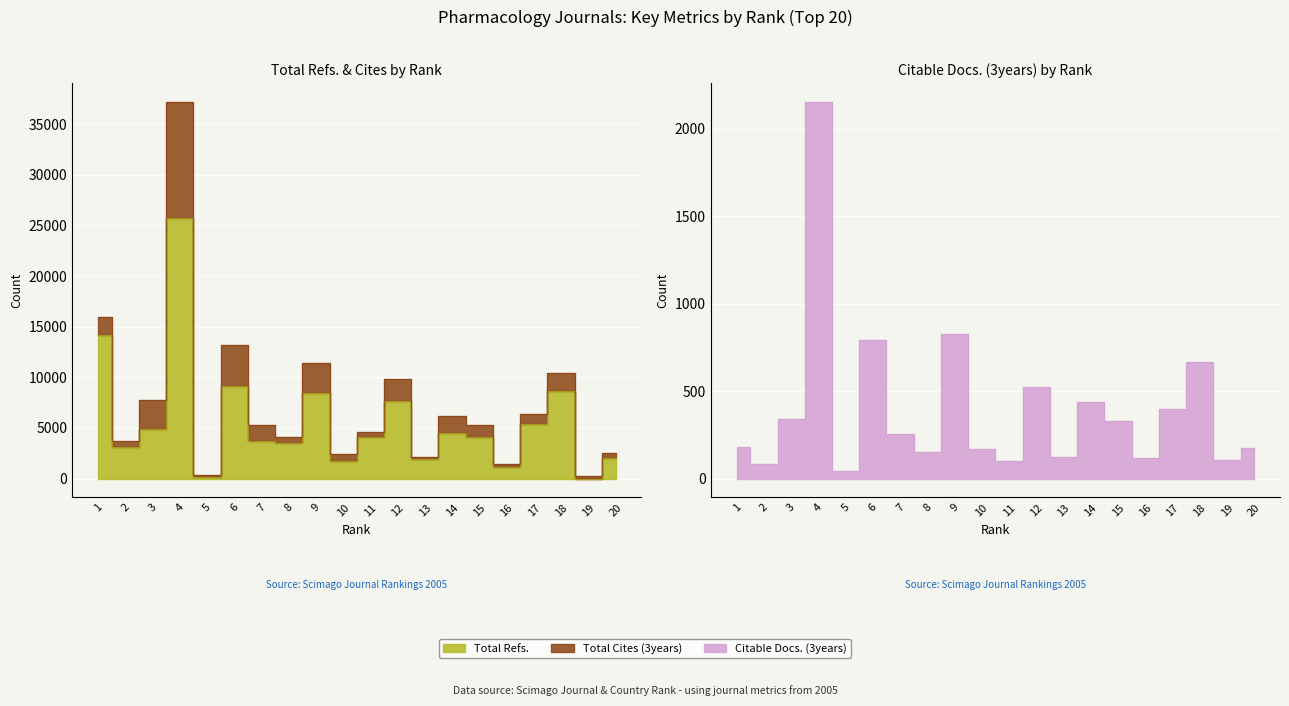

What is the sum of the Total Refs. values at 4 and 19?

25709